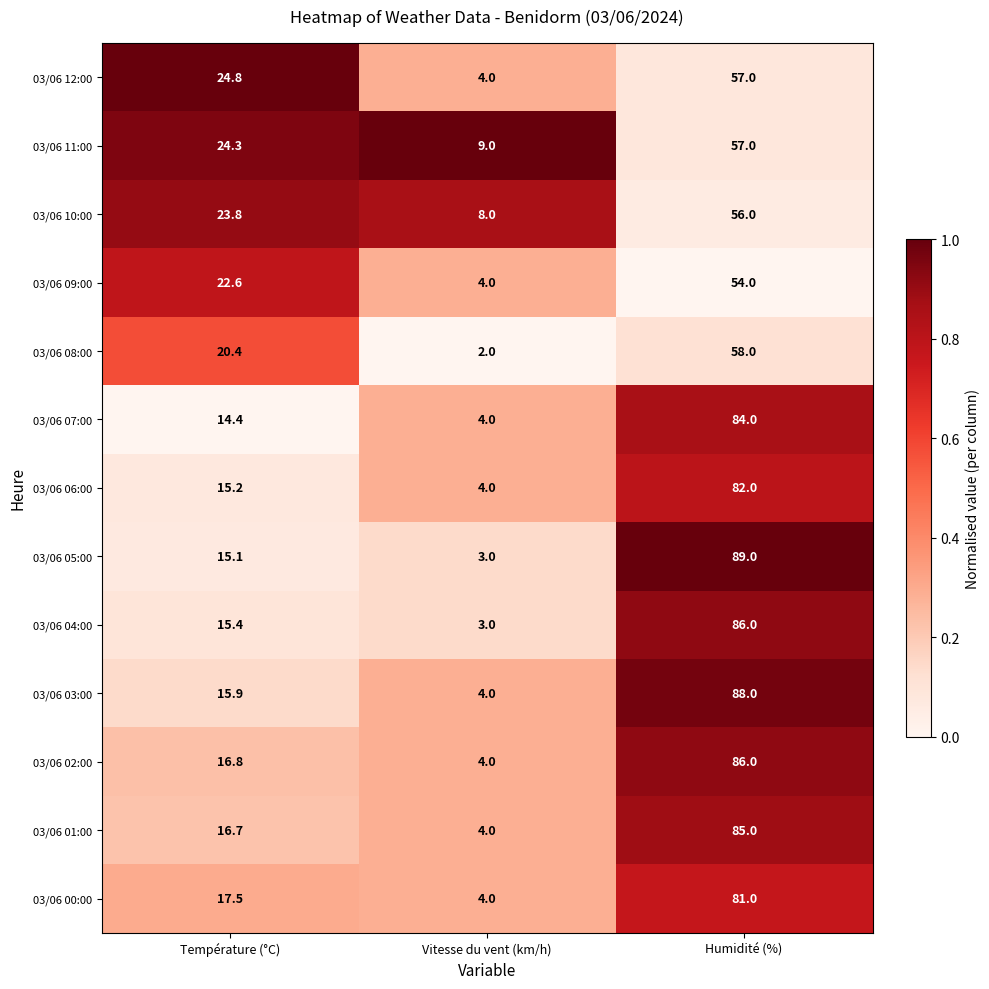

What is the total value across all series at Température (°C)?

242.9